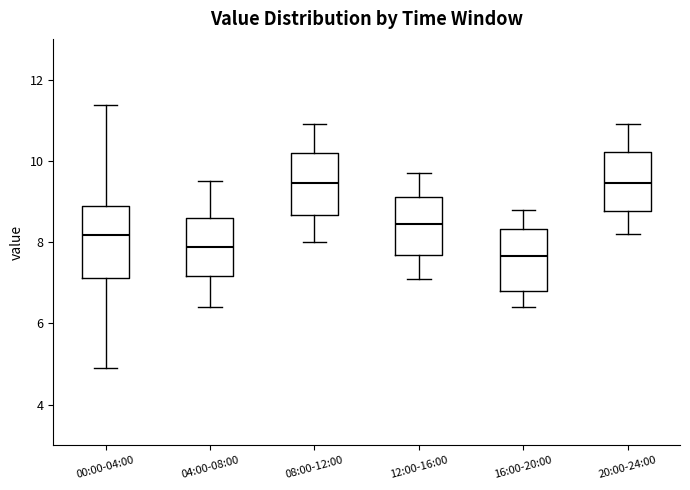

Where is the upper edge of the box for 04:00-08:00 on the y-axis? The values are not printed on the chart, so give them approximately, as read against the axis.

8.6